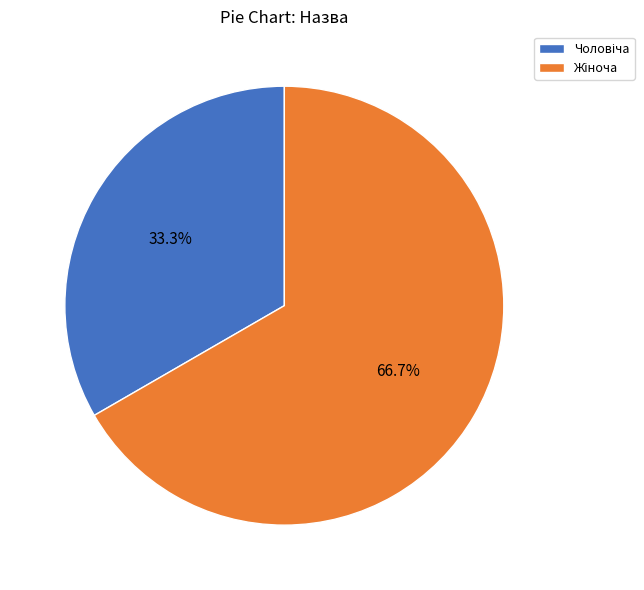

Does any single category account for the majority?

Yes